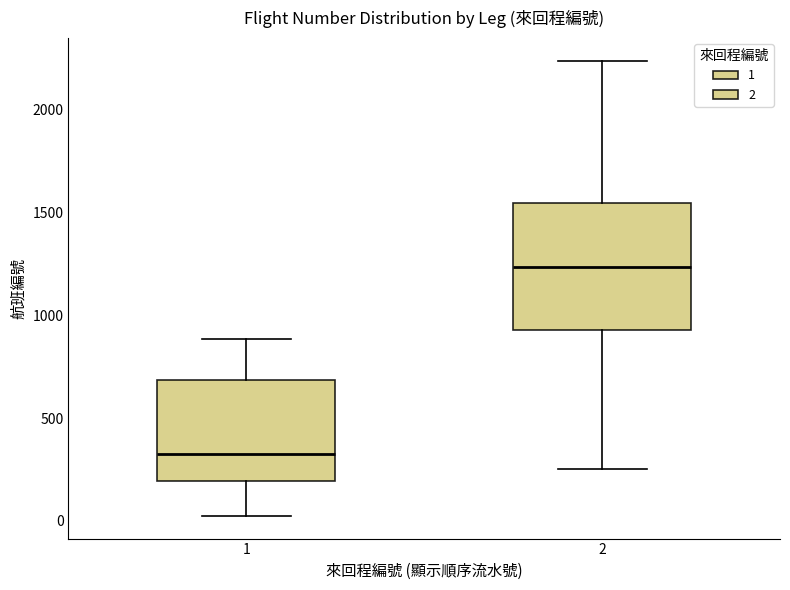

Which box is the tallest, from its lower edge to its upper edge?

2